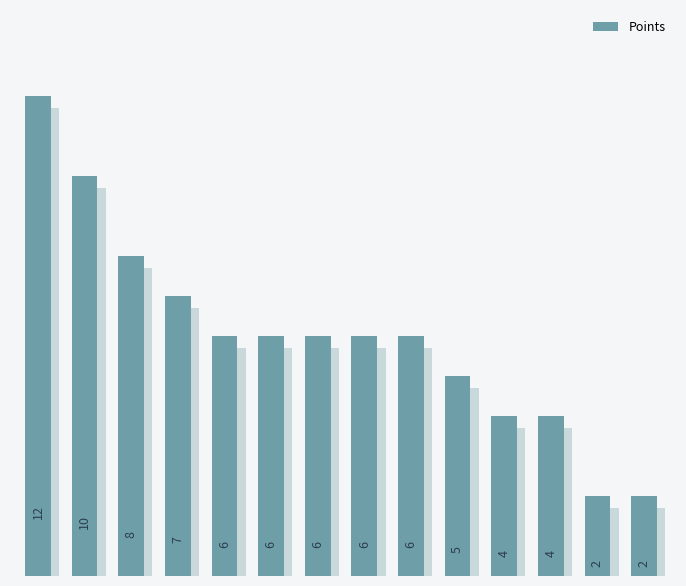

What is the minimum value shown in the chart?

2